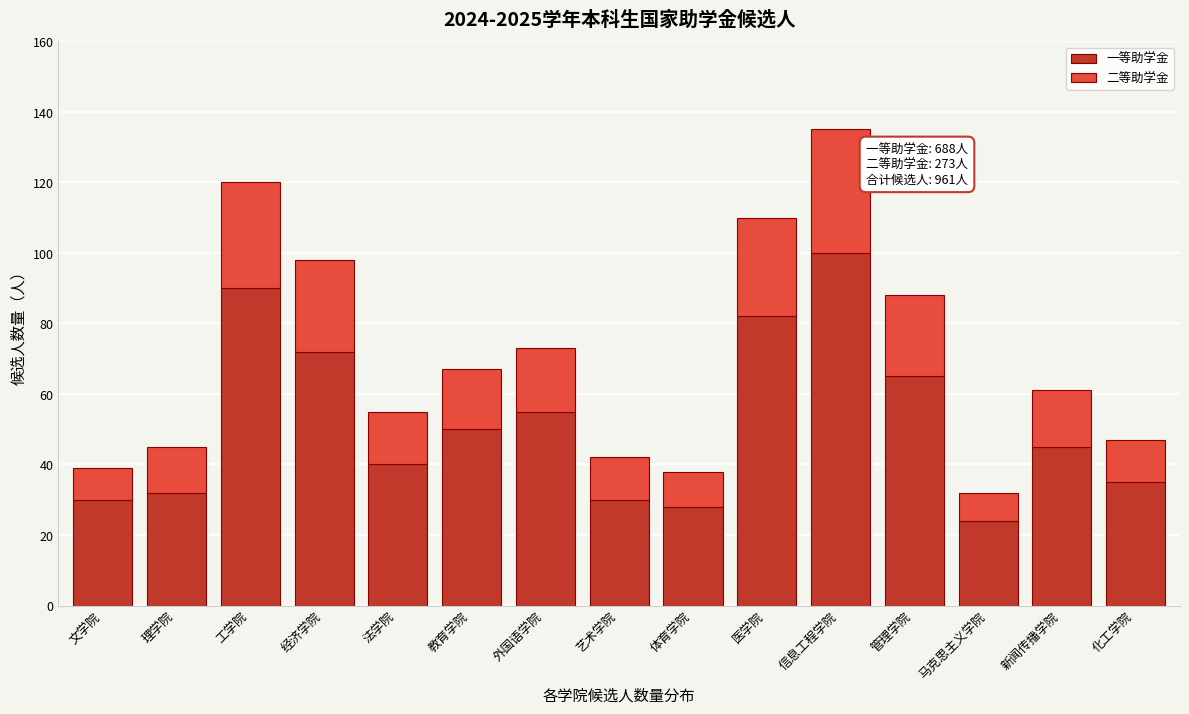

Reading left to right, what are the values for 一等助学金?

文学院=30	理学院=32	工学院=90	经济学院=72	法学院=40	教育学院=50	外国语学院=55	艺术学院=30	体育学院=28	医学院=82	信息工程学院=100	管理学院=65	马克思主义学院=24	新闻传播学院=45	化工学院=35